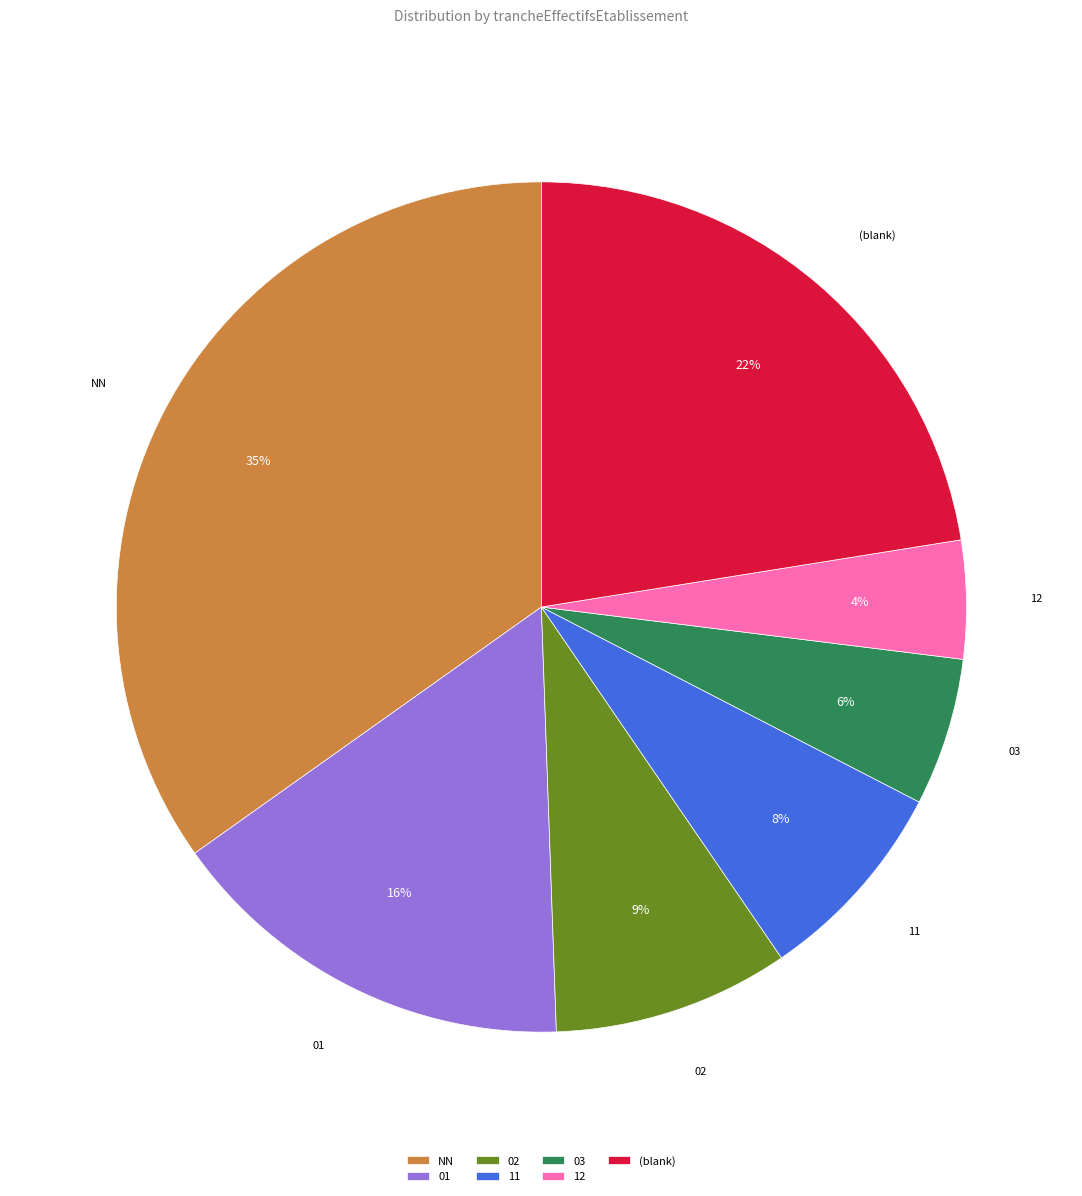

Rank the categories by value from lowest to highest.

12, 03, 11, 02, 01, (blank), NN